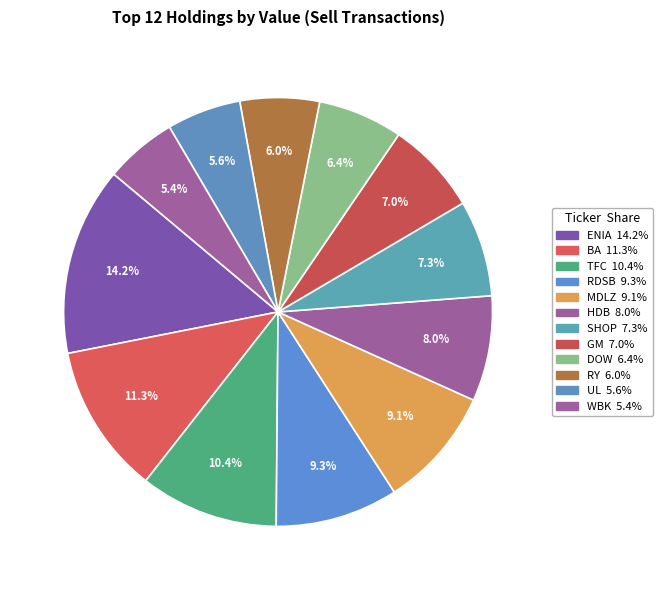

How many segments does this pie chart have?

12